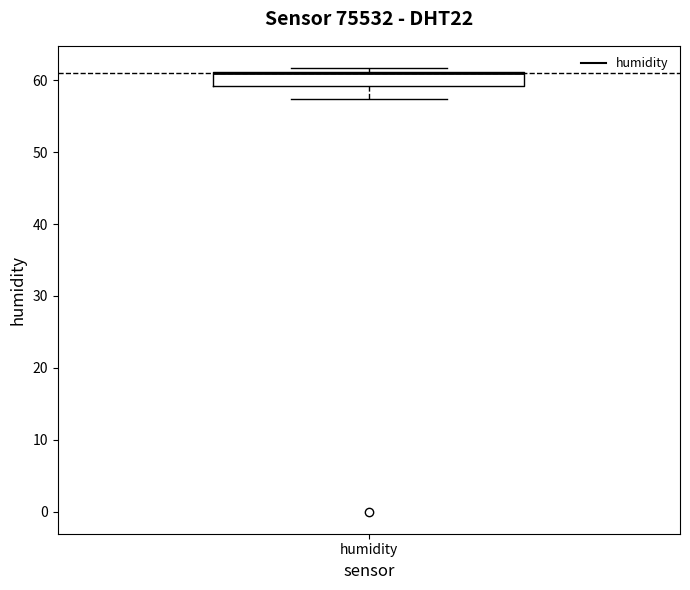

Where does the lower whisker of the box for humidity end on the y-axis? The values are not printed on the chart, so give them approximately, as read against the axis.

57